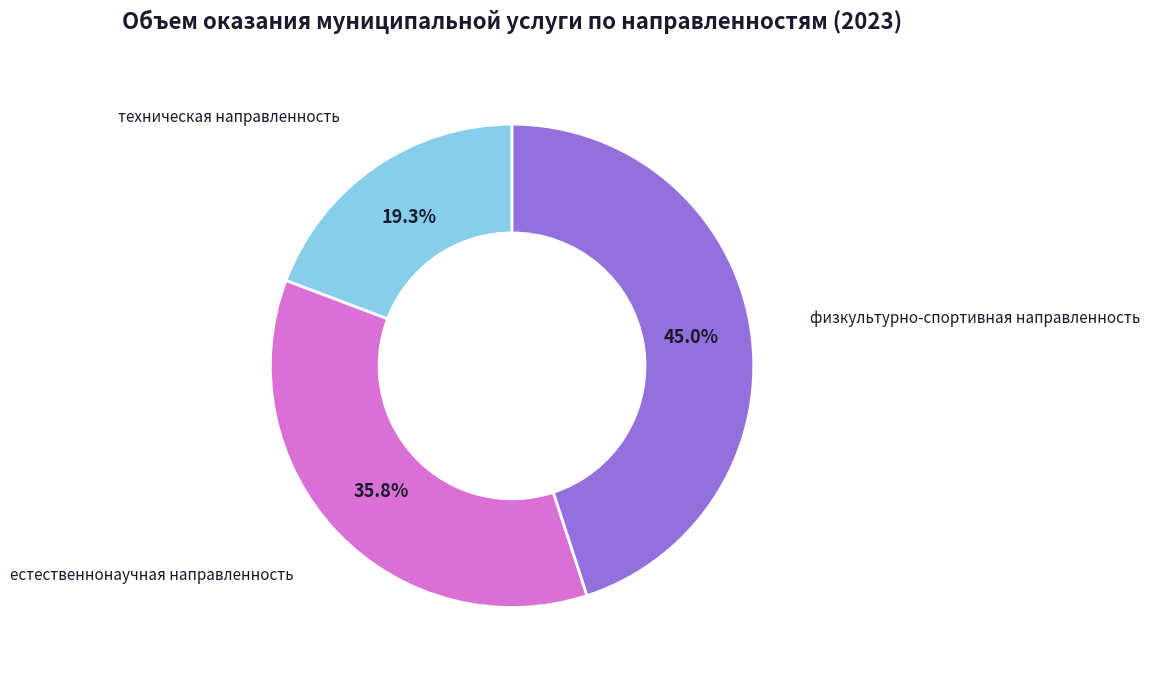

Which category has the smallest portion of the pie?

техническая направленность